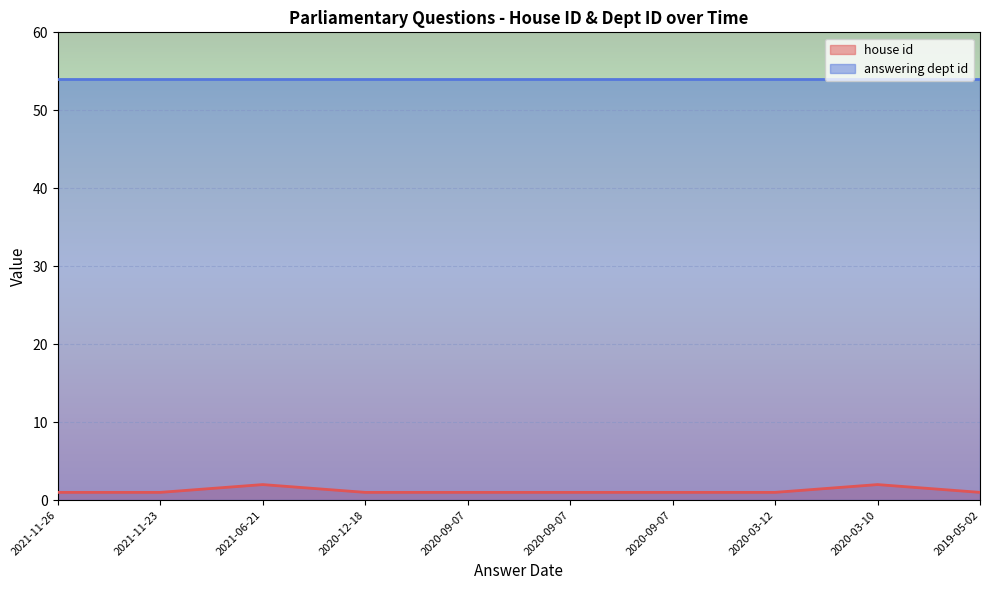

List the labels in order of value, smallest first.

2021-11-26, 2021-11-23, 2020-12-18, 2020-09-07, 2020-09-07, 2020-09-07, 2020-03-12, 2019-05-02, 2021-06-21, 2020-03-10